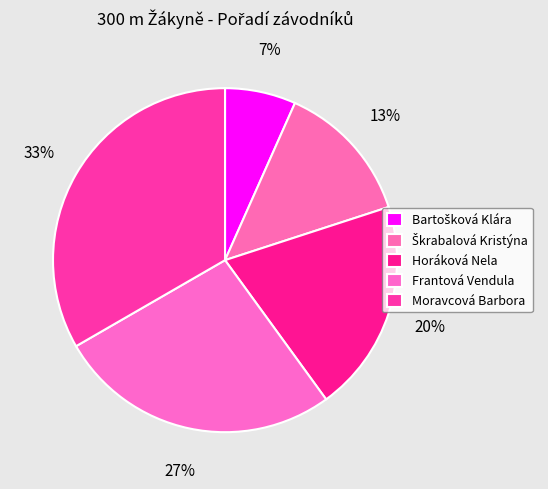

Does Škrabalová Kristýna represent more than half of the total?

No